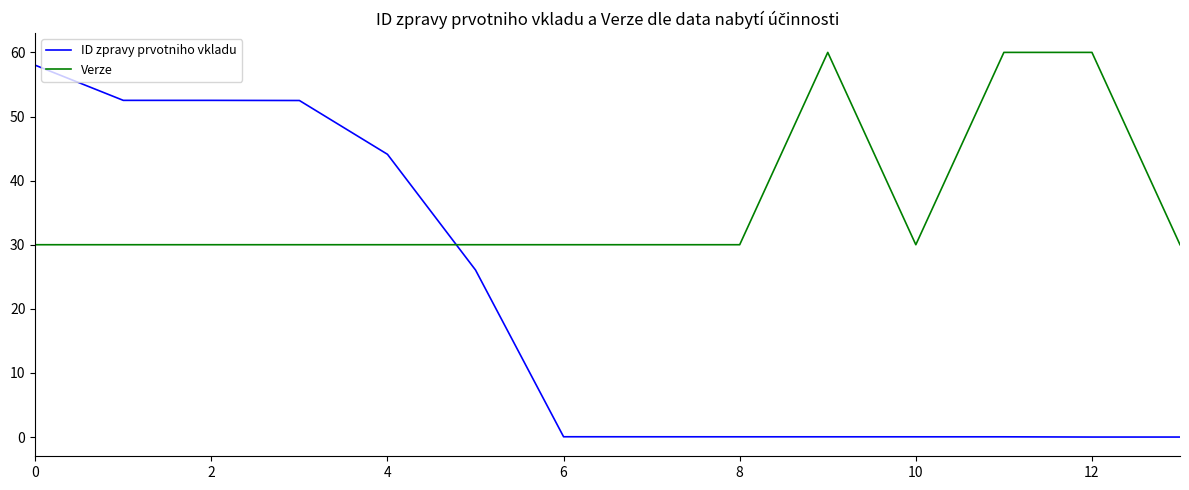

How many times do ID zpravy prvotniho vkladu and Verze cross each other?

1